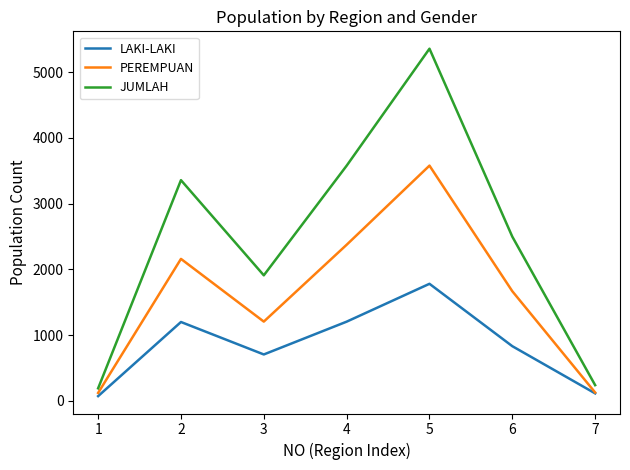

What are all the series names shown in the legend?

LAKI-LAKI, PEREMPUAN, JUMLAH